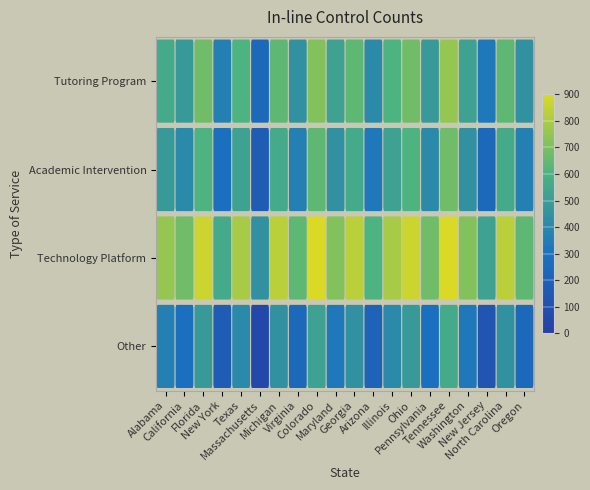

What is the difference between the maximum and second lowest values in the Technology Platform series?

430.4